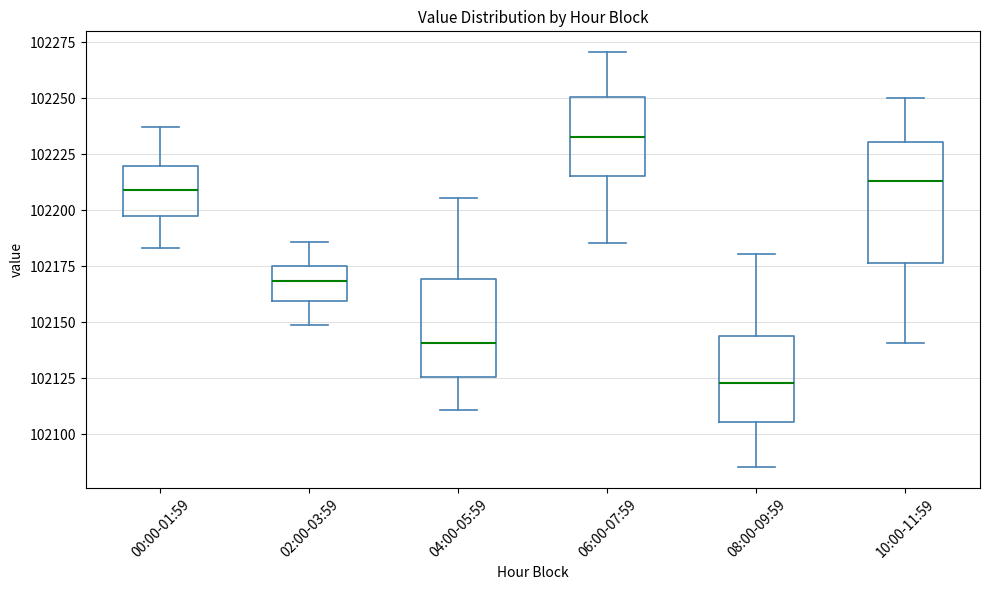

Comparing the boxes themselves (not the whiskers), which one is the tallest?

10:00-11:59